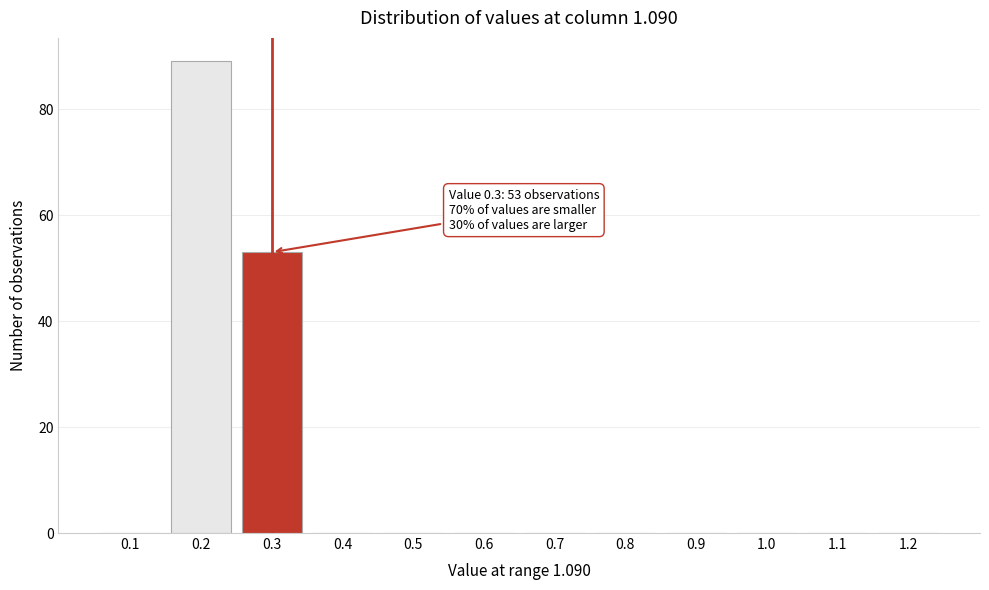

Reading left to right, transcribe all the data shown in this chart.

0.1=0	0.2=89	0.3=53	0.4=0	0.5=0	0.6=0	0.7=0	0.8=0	0.9=0	1.0=0	1.1=0	1.2=0